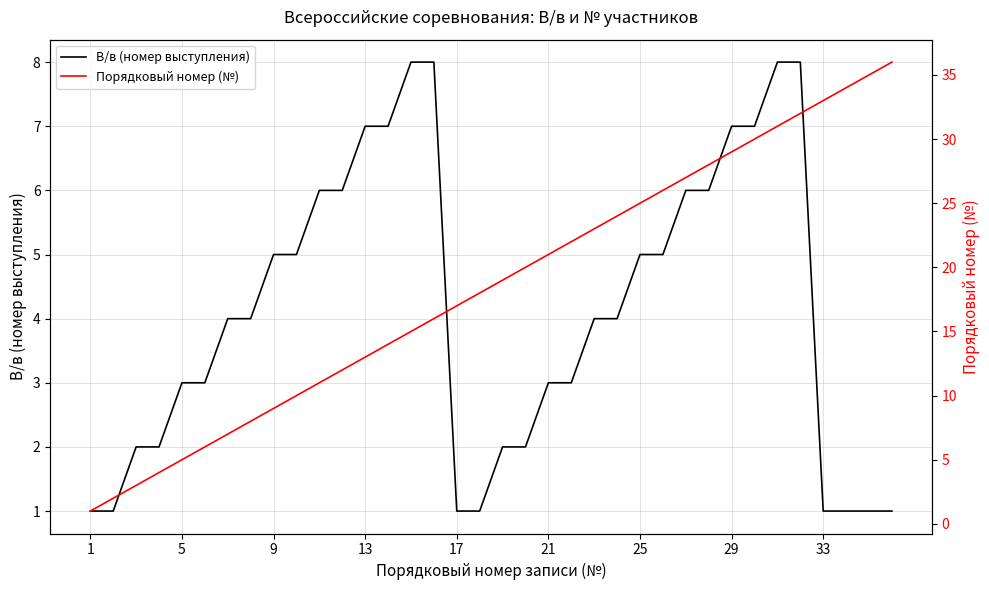

How many values in the В/в (номер выступления) series exceed 4?

16